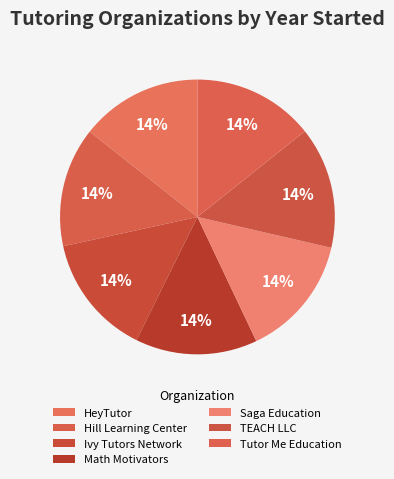

What is the total percentage of HeyTutor and Tutor Me Education?

28.6%